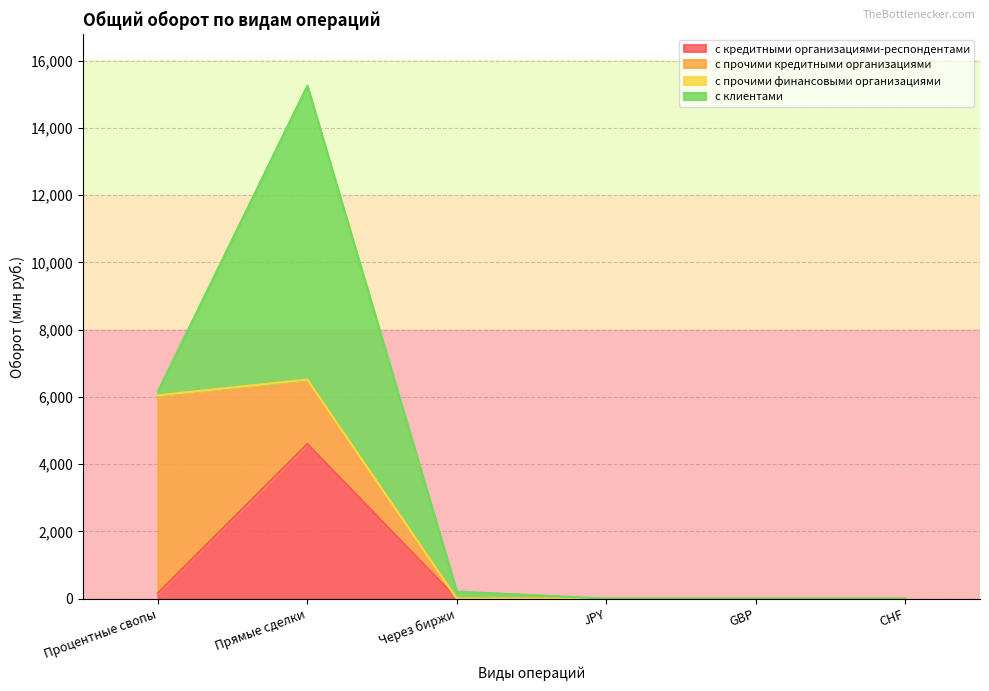

True or false: с прочими кредитными организациями and с клиентами cross at least once.

True